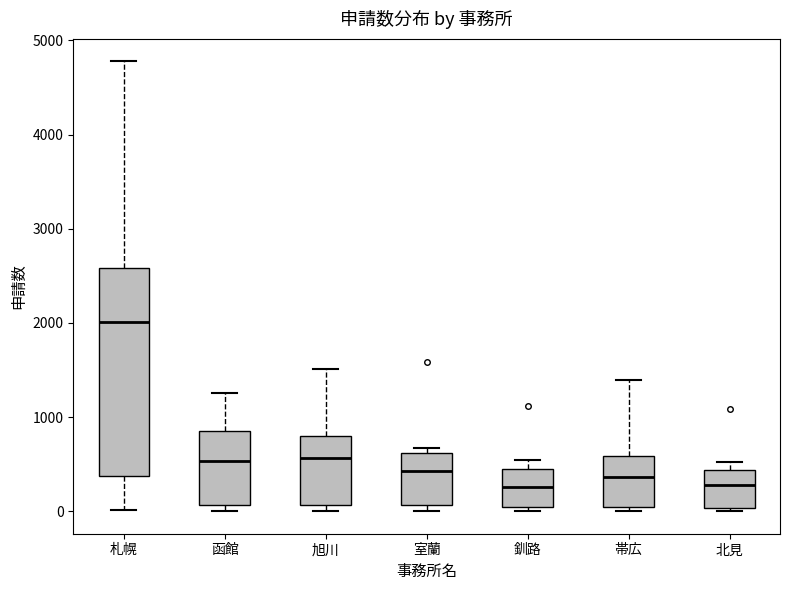

Where is the lower edge of the box for 旭川 on the y-axis? The values are not printed on the chart, so give them approximately, as read against the axis.

100